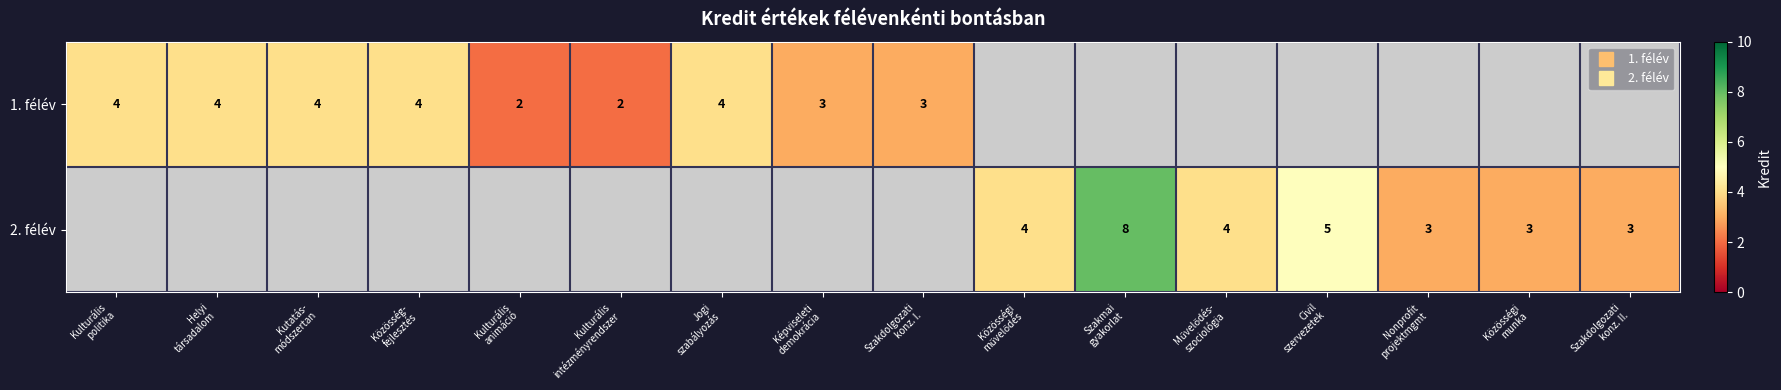

Which label corresponds to the smallest value in the chart?

Kulturális
animáció